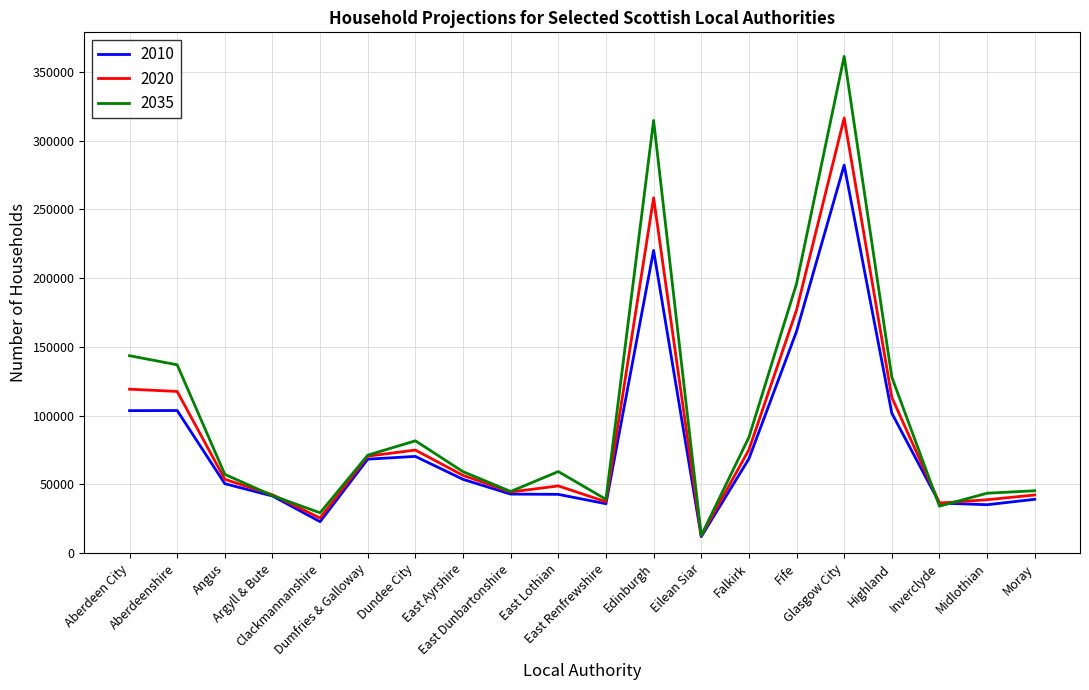

At which category does 2035 reach its first local peak?

Dundee City